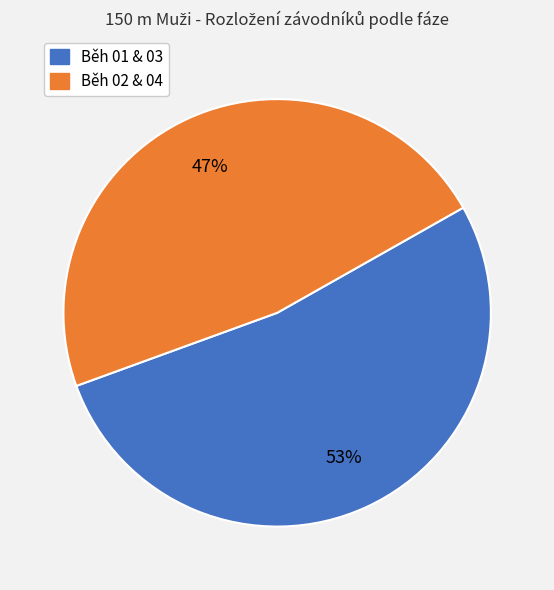

To the nearest percent, what is the average slice percentage?

50%